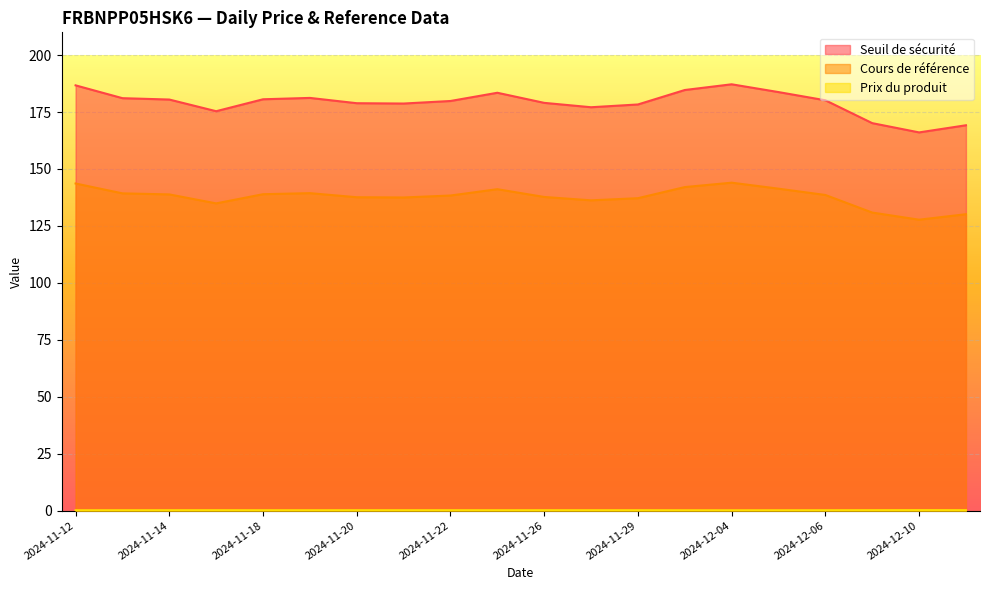

List the series in order of their peak value, highest first.

Seuil de sécurité, Cours de référence, Prix du produit